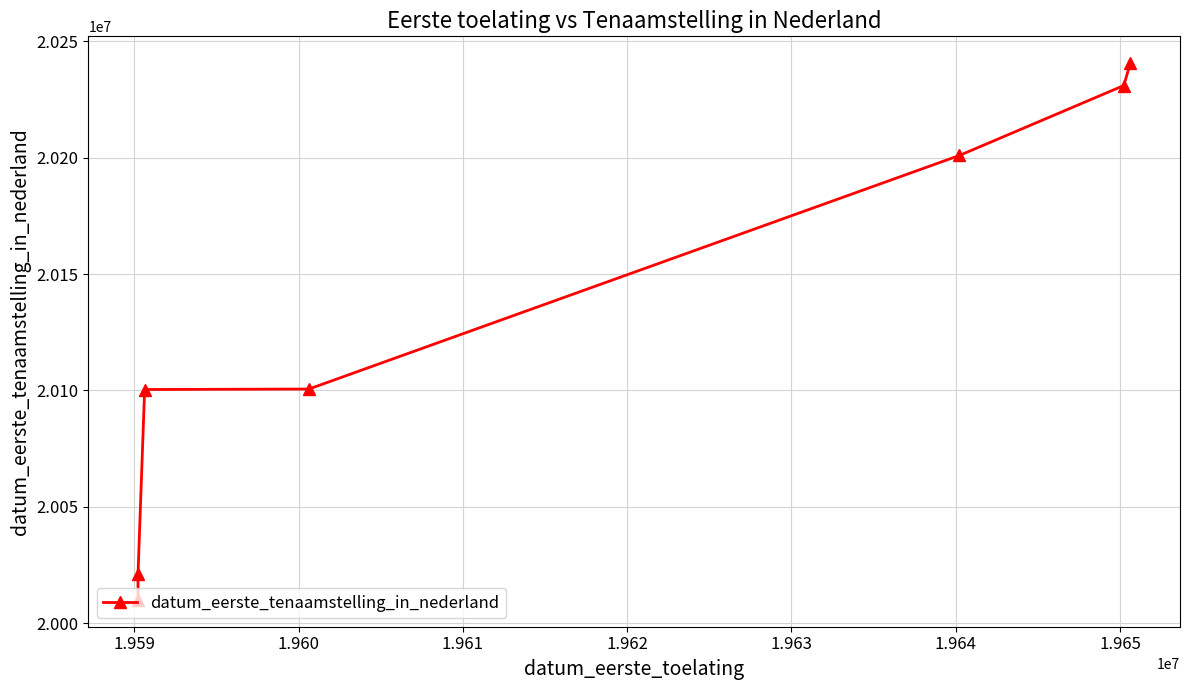

What is the sum of the values at 1.961 and 1.964?

40341140